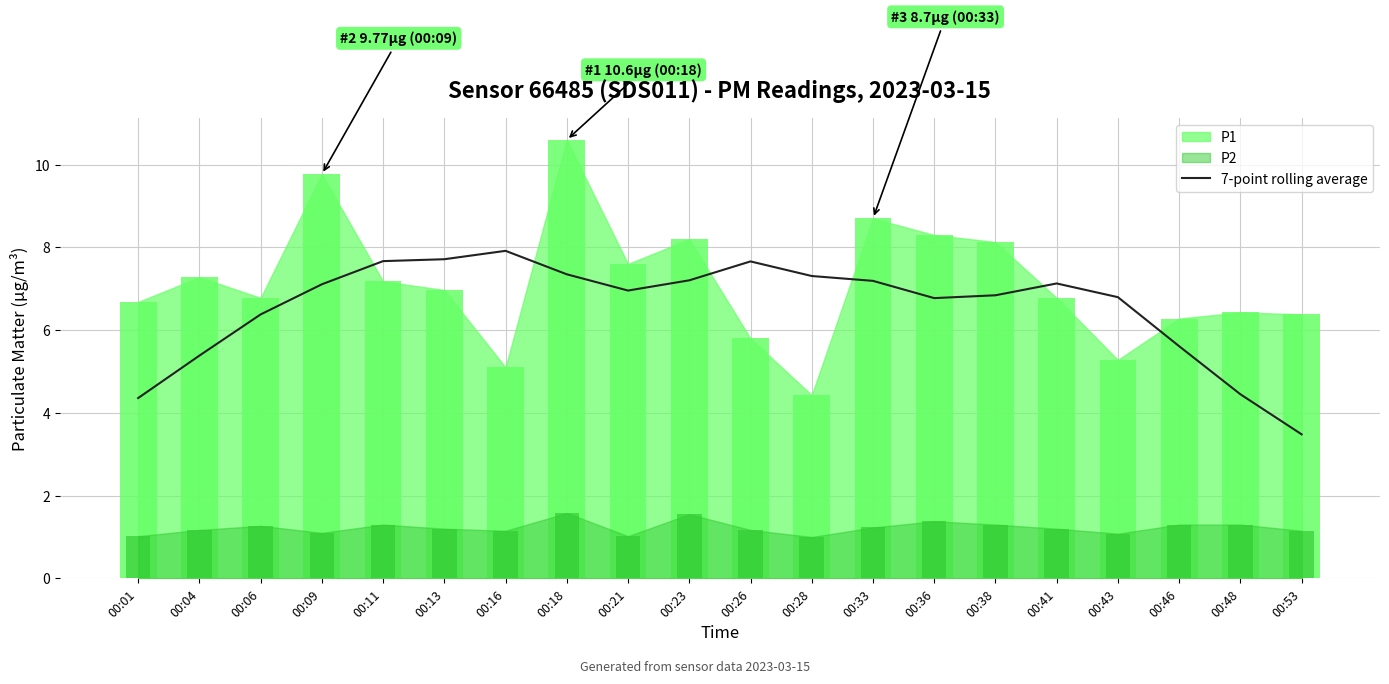

Is it true that 7-point rolling average equals 5.4 at 00:04?

True